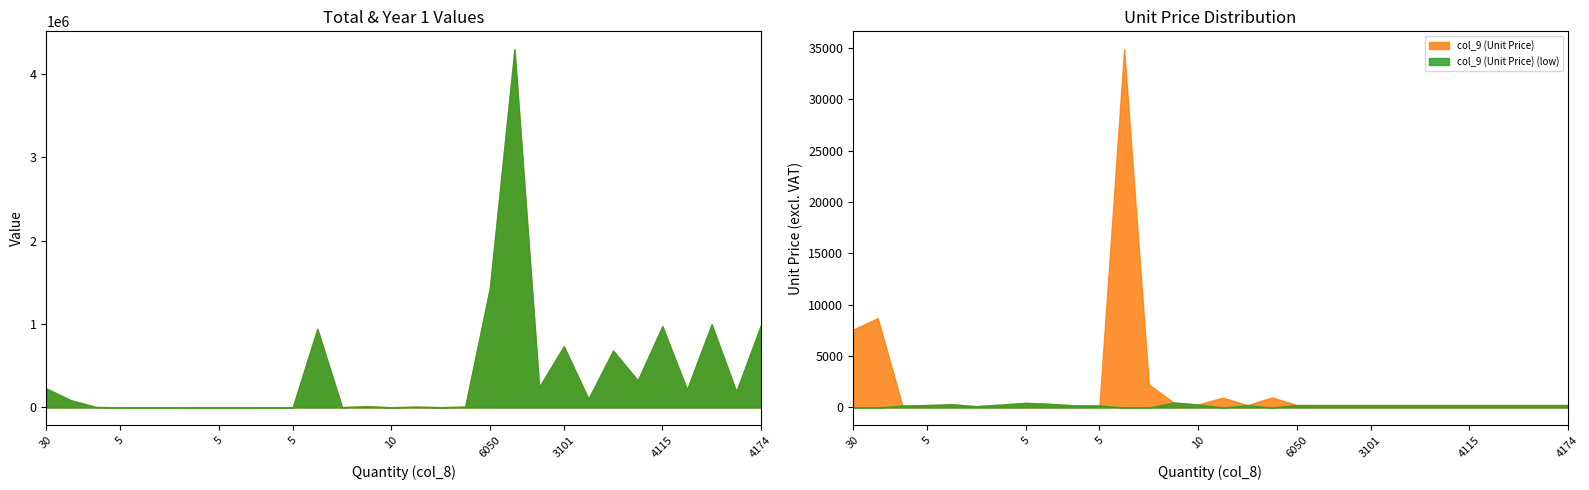

What is the difference between the maximum and minimum values in the col_10 (Total excl VAT) series?

4294491.8